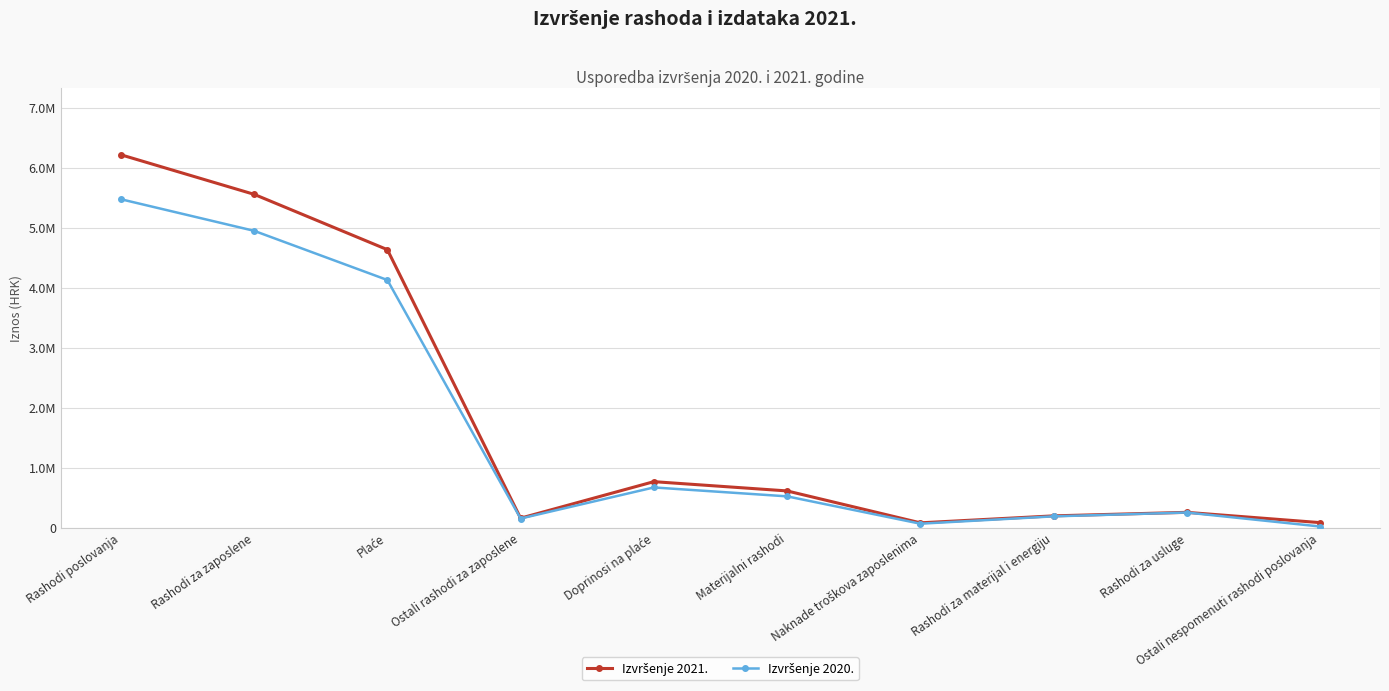

Is this an area chart (filled region under the line)?

No